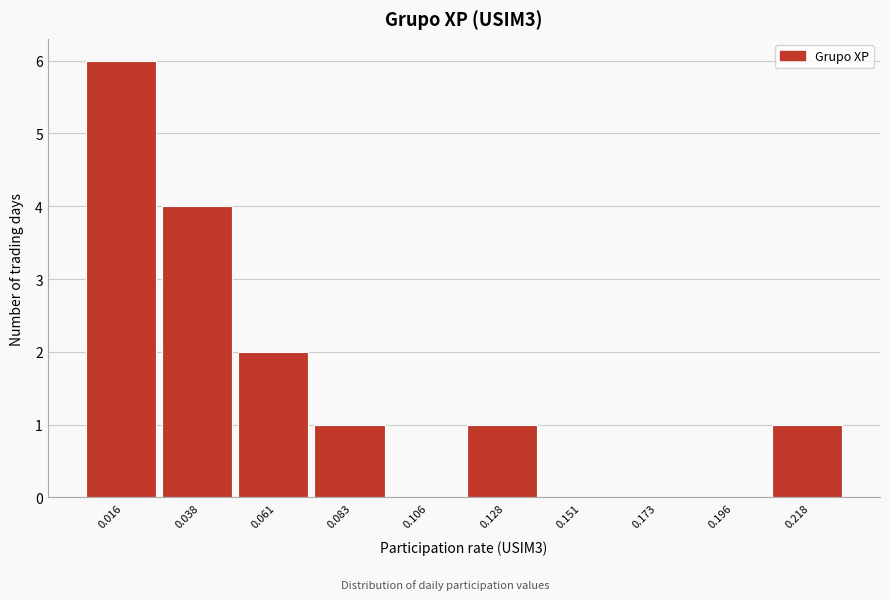

Reading left to right, list all the values displayed in this chart.

0.016=6	0.038=4	0.061=2	0.083=1	0.106=0	0.128=1	0.151=0	0.173=0	0.196=0	0.218=1